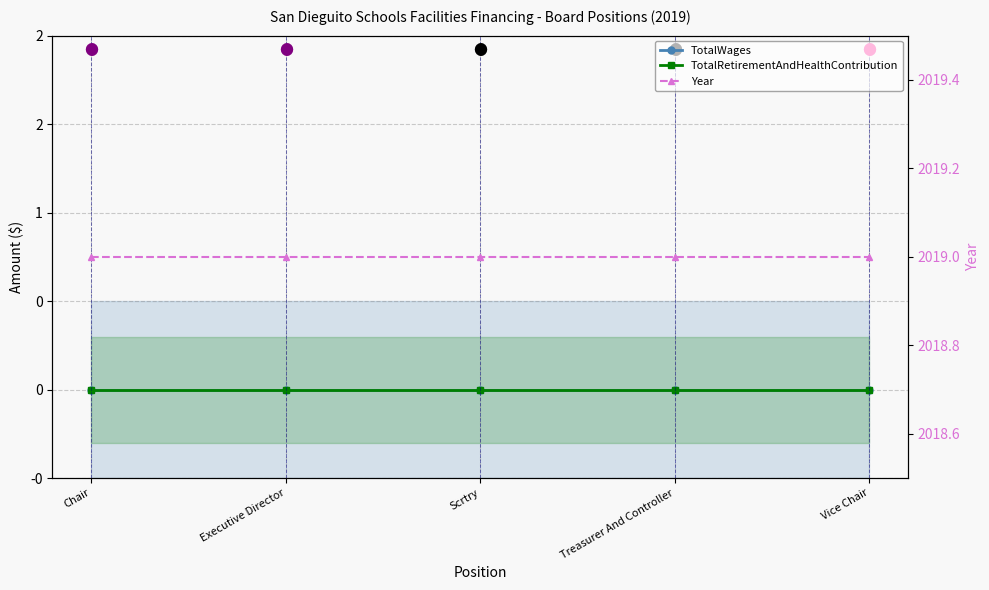

What position from the left is Vice Chair?

5